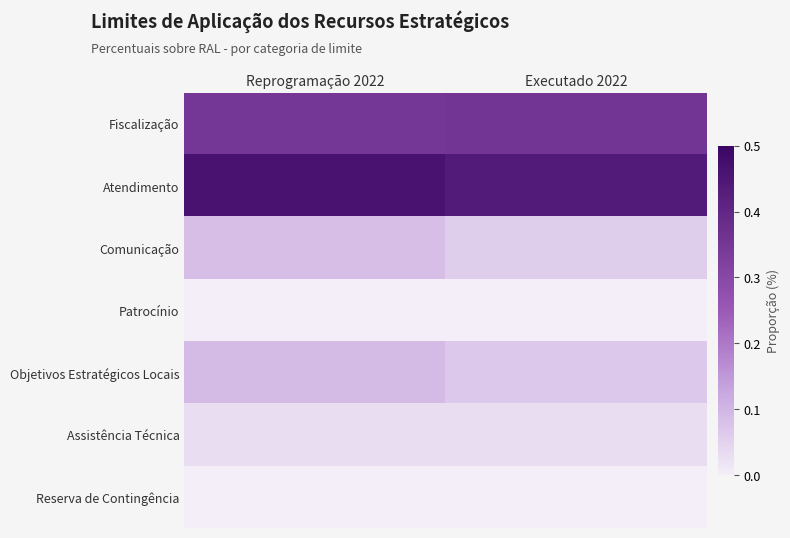

How many data points does each series have?

2